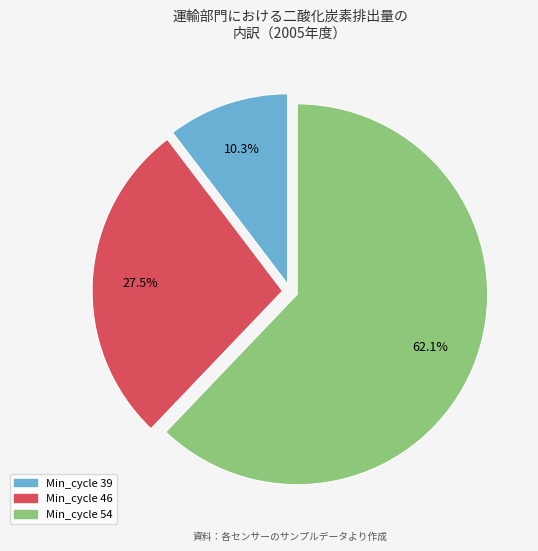

Is there any slice that represents more than half of the pie?

Yes